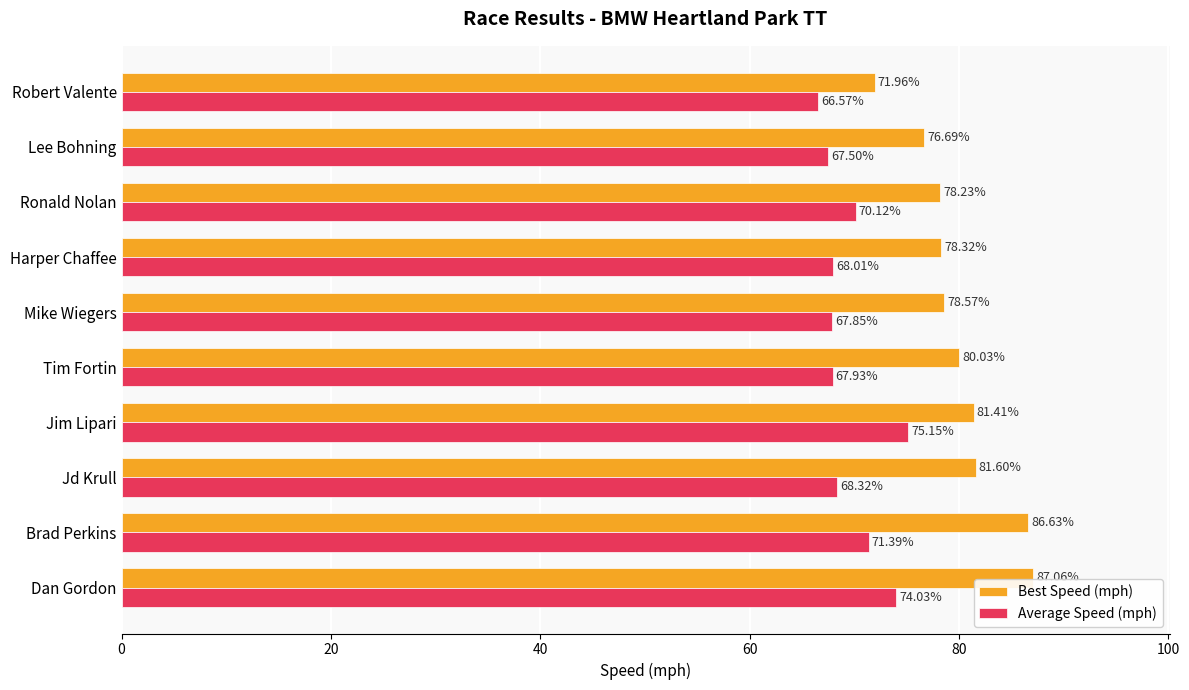

Which category has the lowest value across all series?

Robert Valente